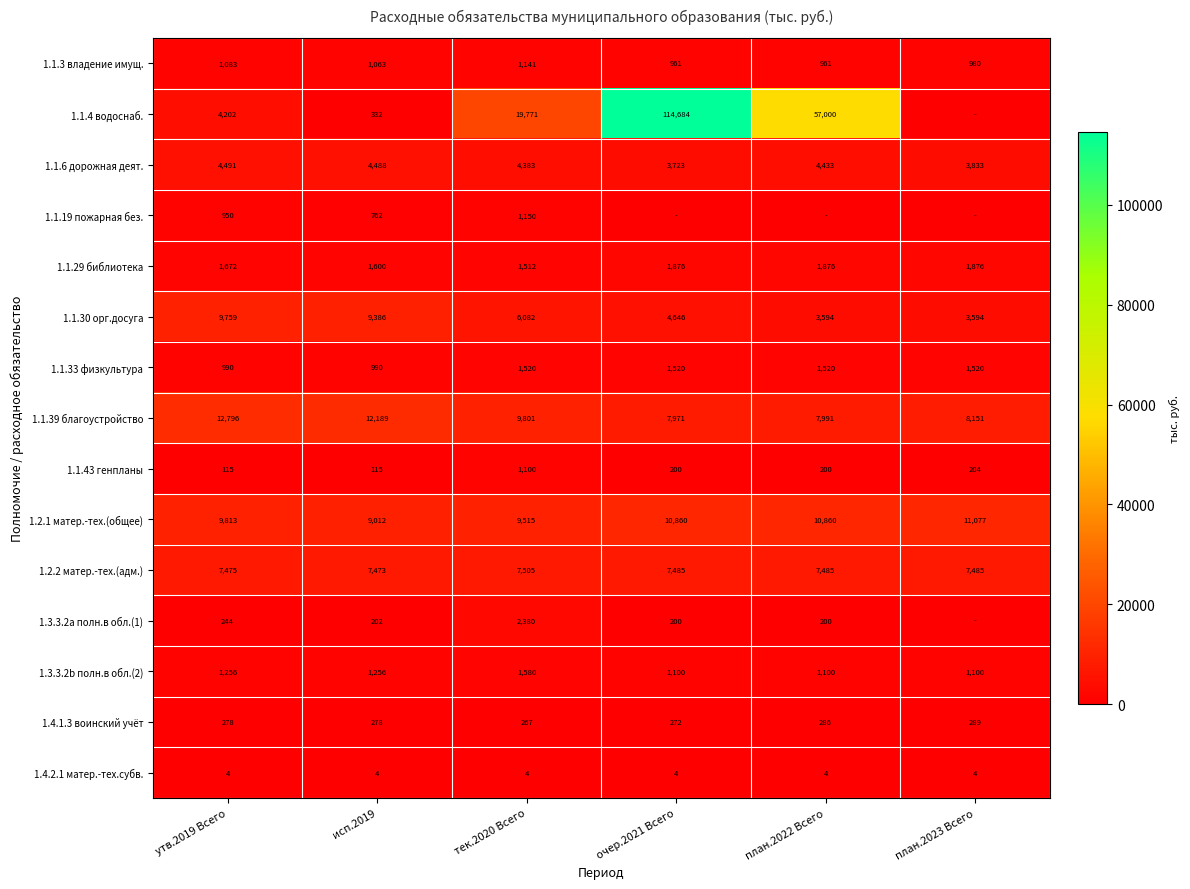

At исп.2019, list the series in order from largest to smallest.

1.1.39 благоустройство, 1.1.30 орг.досуга, 1.2.1 матер.-тех.(общее), 1.2.2 матер.-тех.(адм.), 1.1.6 дорожная деят., 1.1.29 библиотека, 1.3.3.2b полн.в обл.(2), 1.1.3 владение имущ., 1.1.33 физкультура, 1.1.19 пожарная без., 1.1.4 водоснаб., 1.4.1.3 воинский учёт, 1.3.3.2a полн.в обл.(1), 1.1.43 генпланы, 1.4.2.1 матер.-тех.субв.